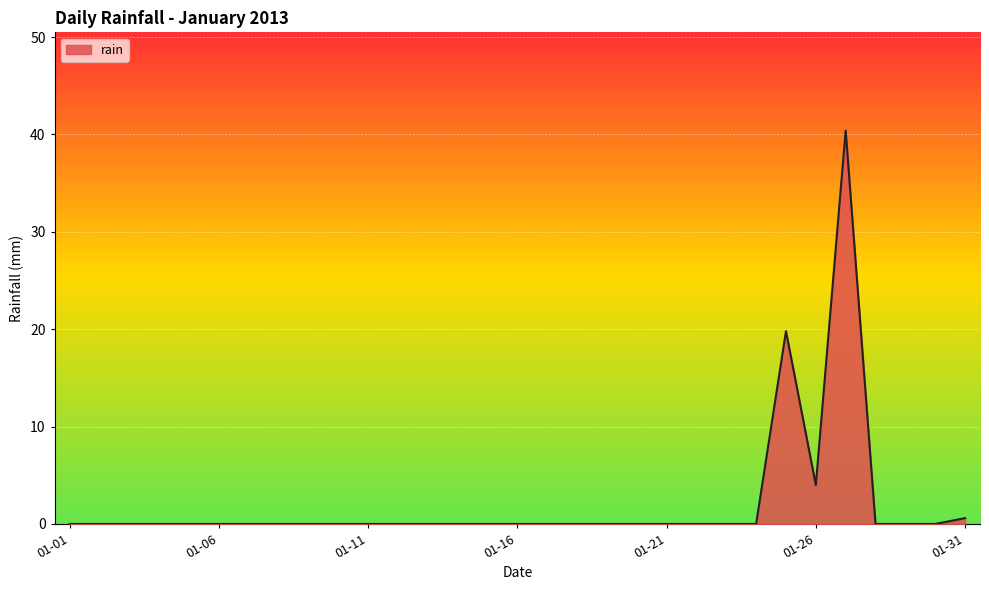

What is the difference between the maximum and minimum values?

40.4